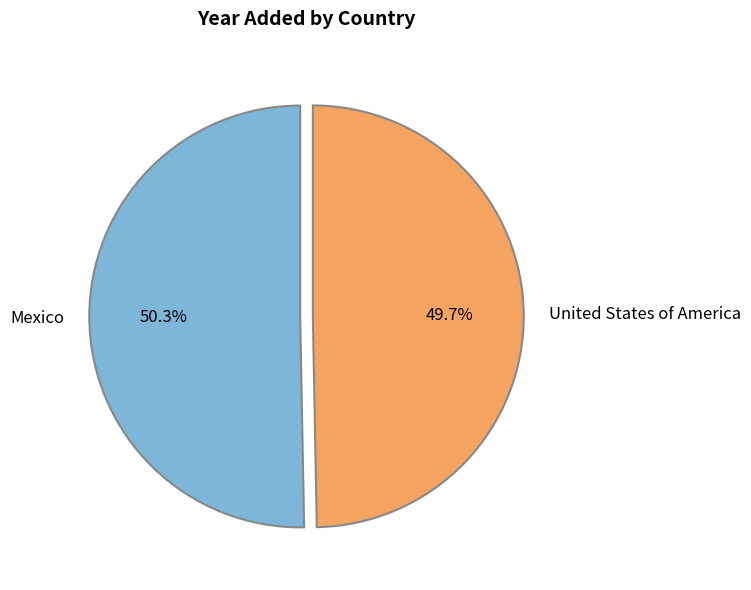

Is there a majority slice in this chart?

Yes